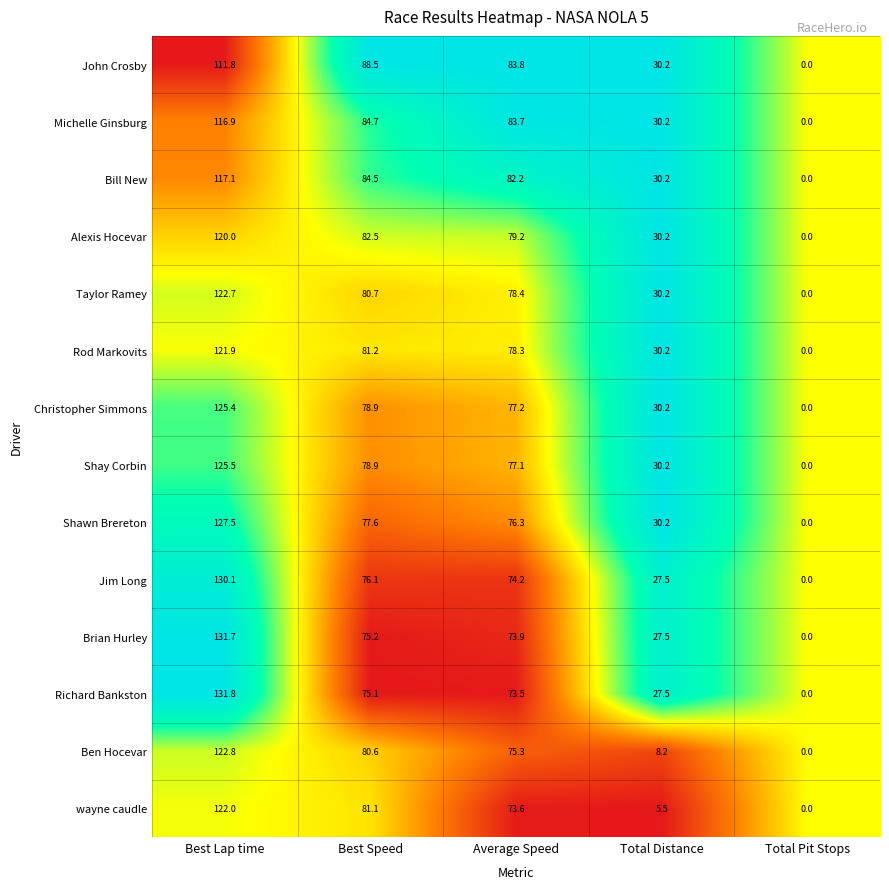

What is the total value across all series at Total Distance?

368.0